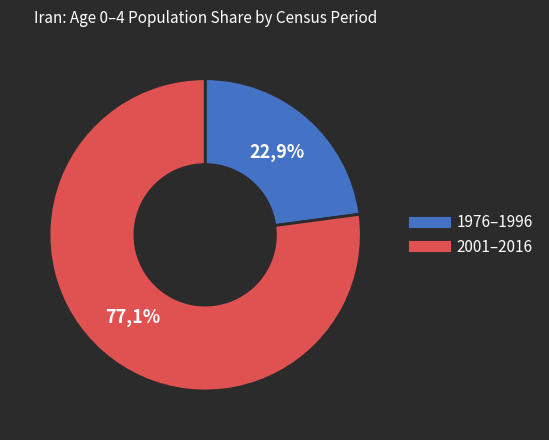

Is 1996 the majority of the pie?

No